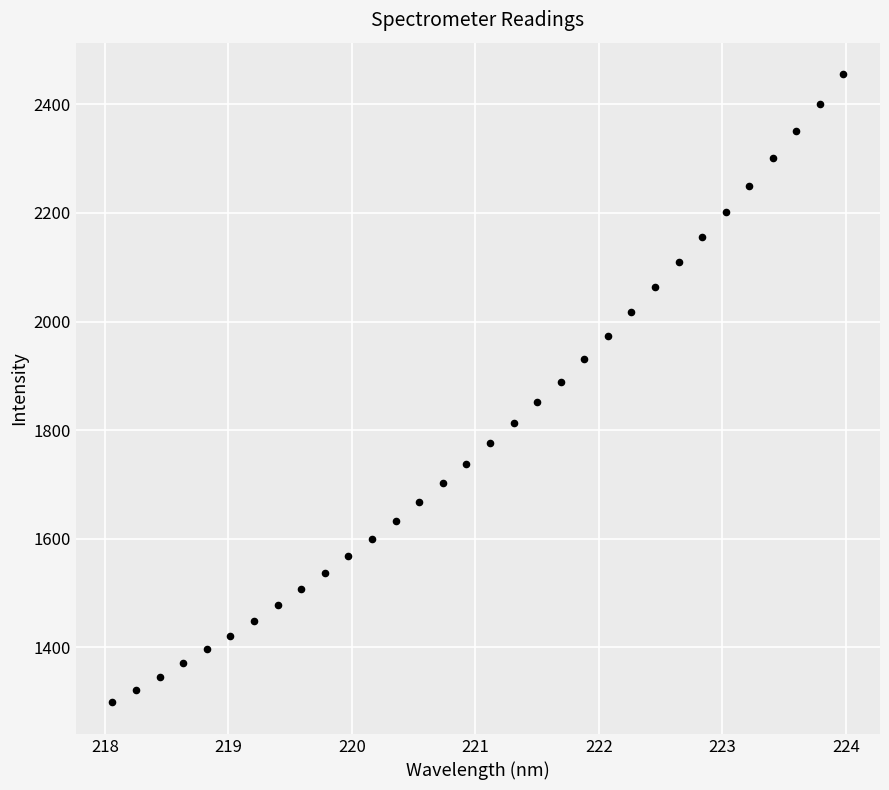

What is the range of Y values (max minus min)?

1157.5